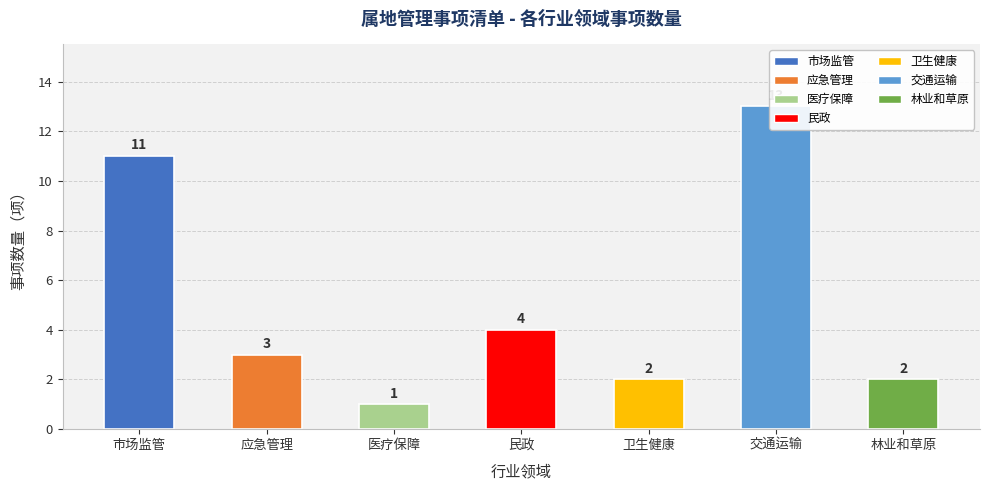

Reading left to right, extract all data points from this chart.

11	3	1	4	2	13	2